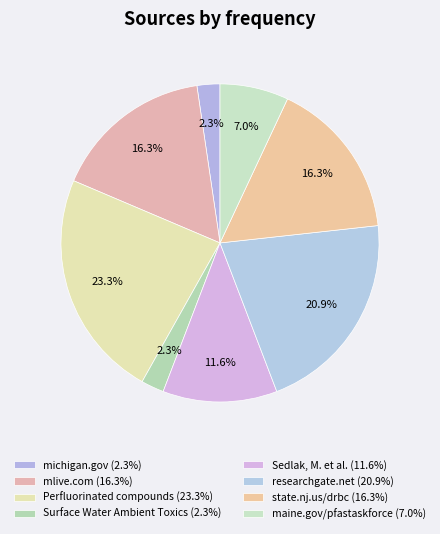

Does any single category account for the majority?

No